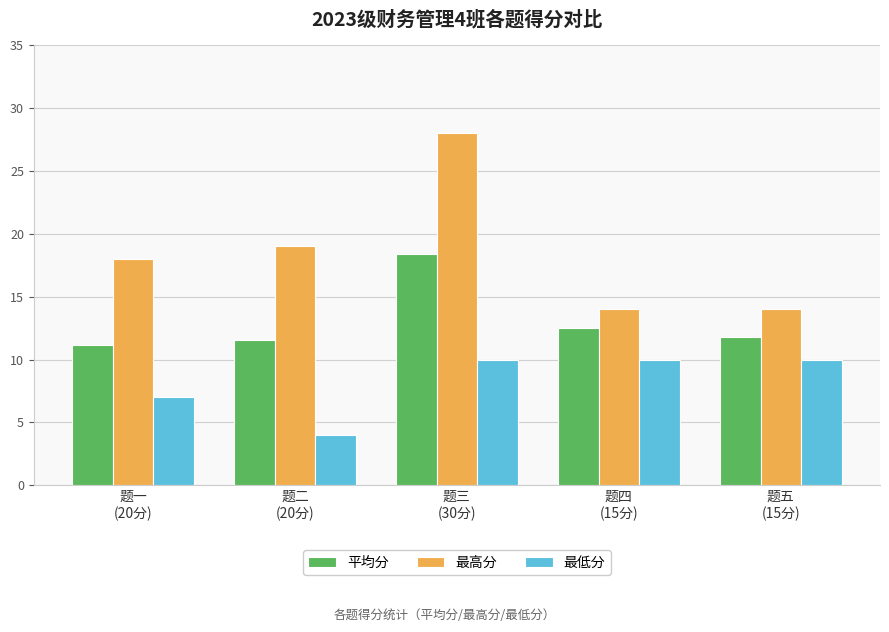

Reading left to right, transcribe all the data shown in this chart.

平均分: 题一
(20分)=11.2	题二
(20分)=11.6	题三
(30分)=18.4	题四
(15分)=12.5	题五
(15分)=11.8
最高分: 题一
(20分)=18.0	题二
(20分)=19.0	题三
(30分)=28.0	题四
(15分)=14.0	题五
(15分)=14.0
最低分: 题一
(20分)=7.0	题二
(20分)=4.0	题三
(30分)=10.0	题四
(15分)=10.0	题五
(15分)=10.0